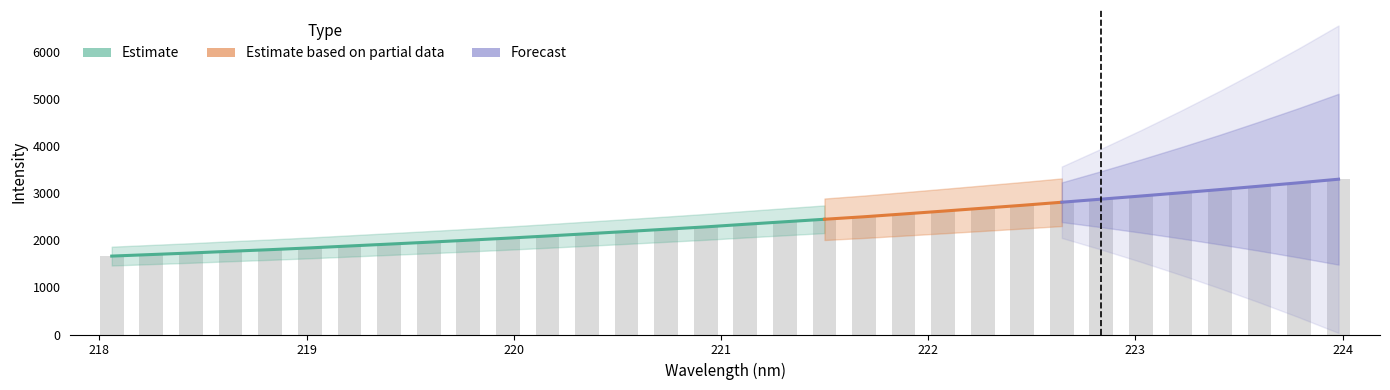

Between 222.6447 and 220.1623, which is larger?

222.6447